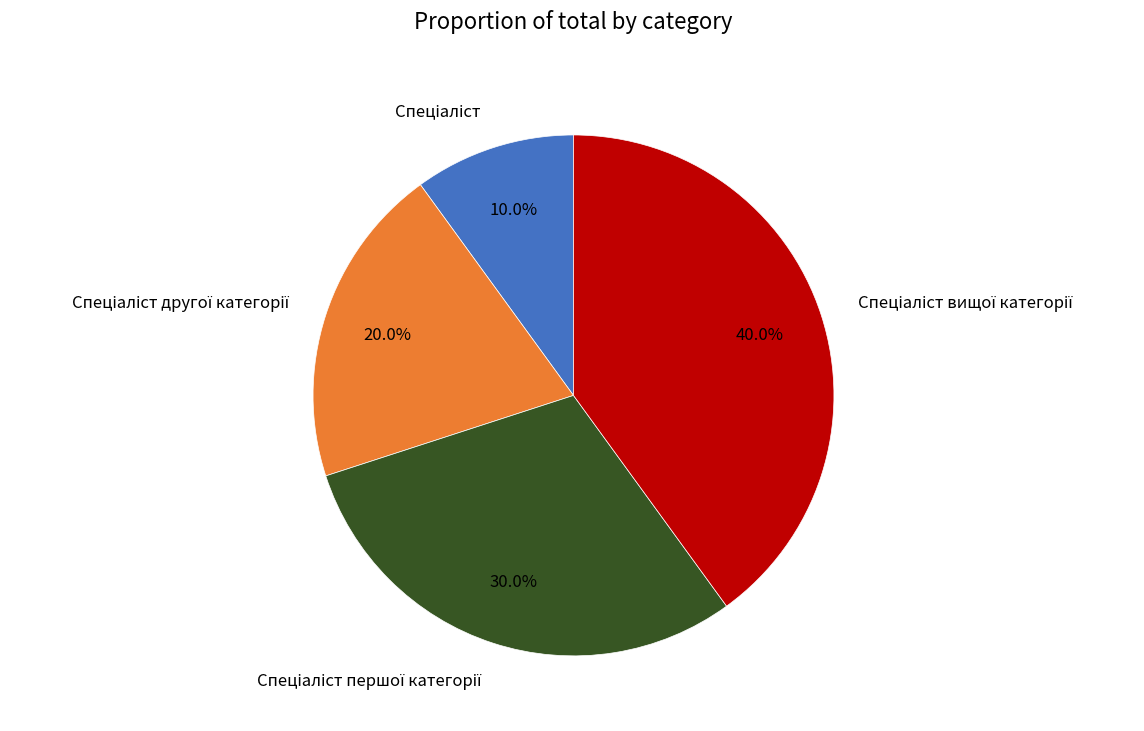

Does any single category account for the majority?

No